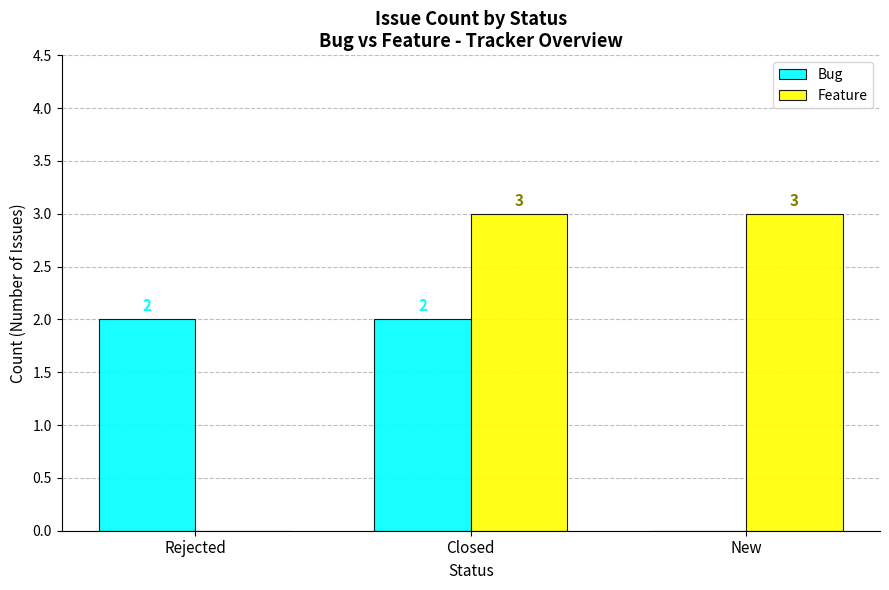

Reading left to right, list all the values displayed in this chart.

Bug: 2	2	0
Feature: 0	3	3